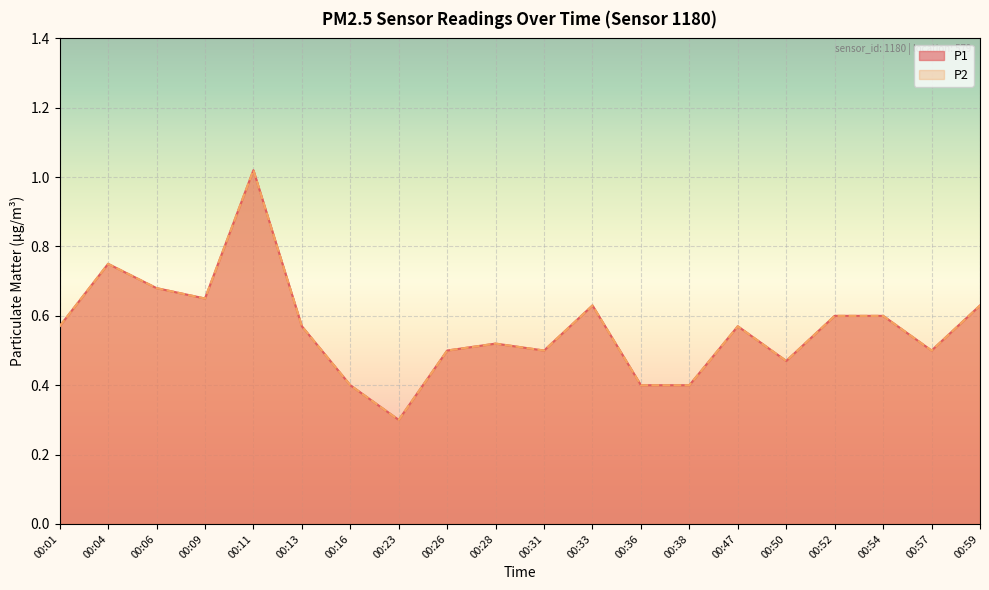

Is the value of P1 at 00:06 greater than the value of P2 at 00:01?

Yes